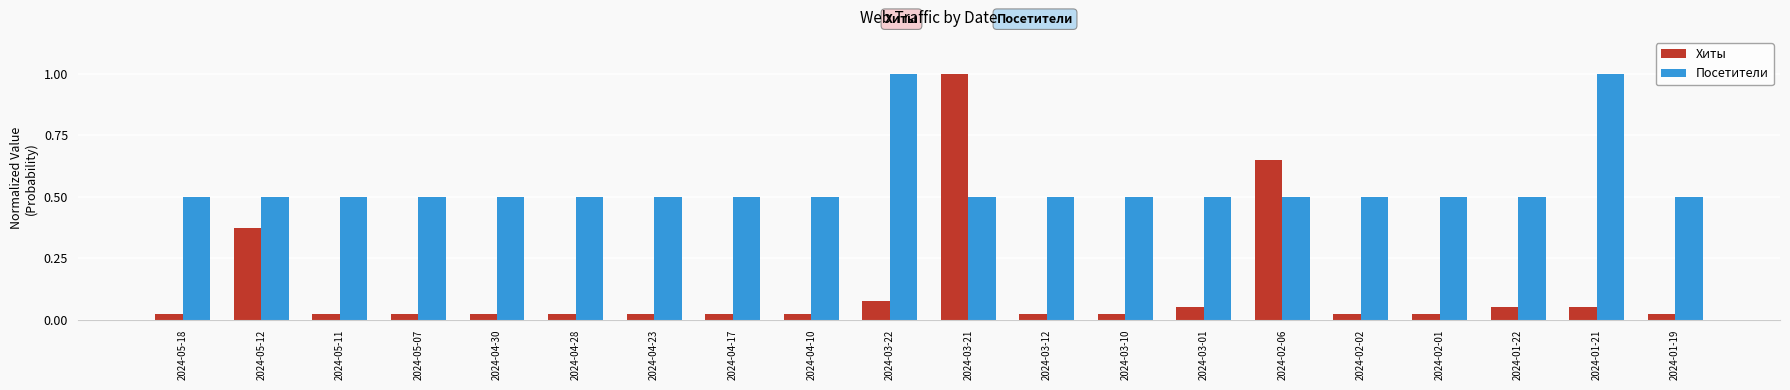

What is the sum of all Посетители values?

11.0